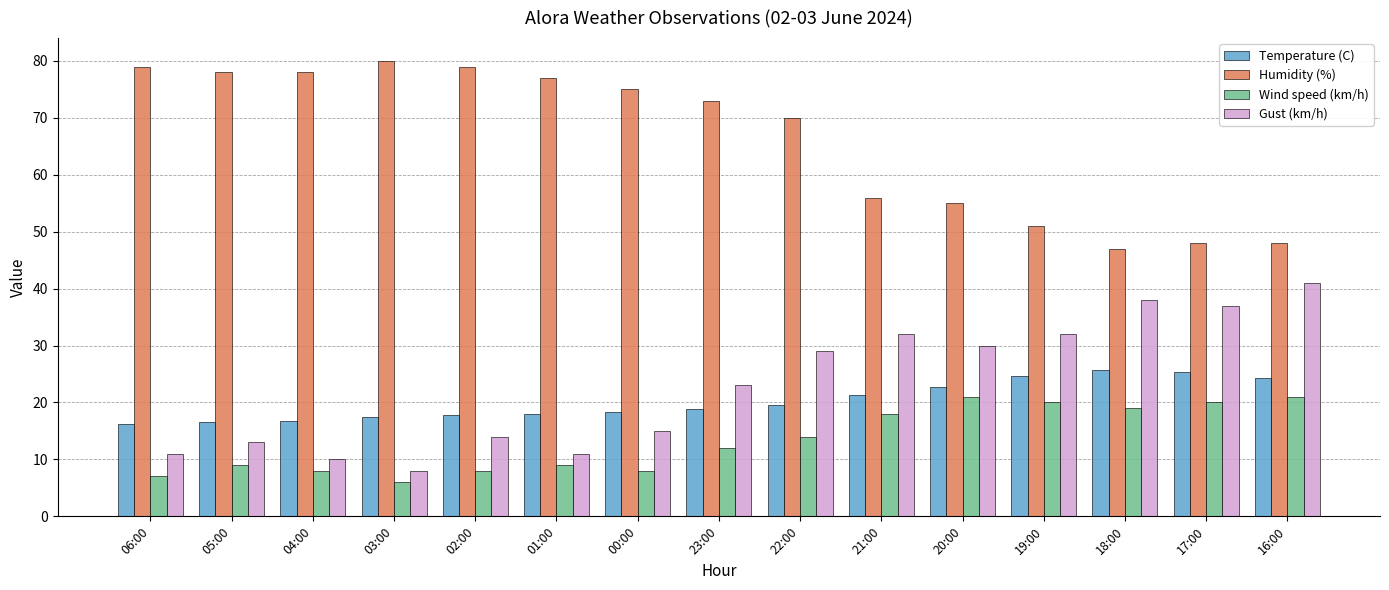

The Temperature (C) series shows 43.9 at 19:00. True or false?

False